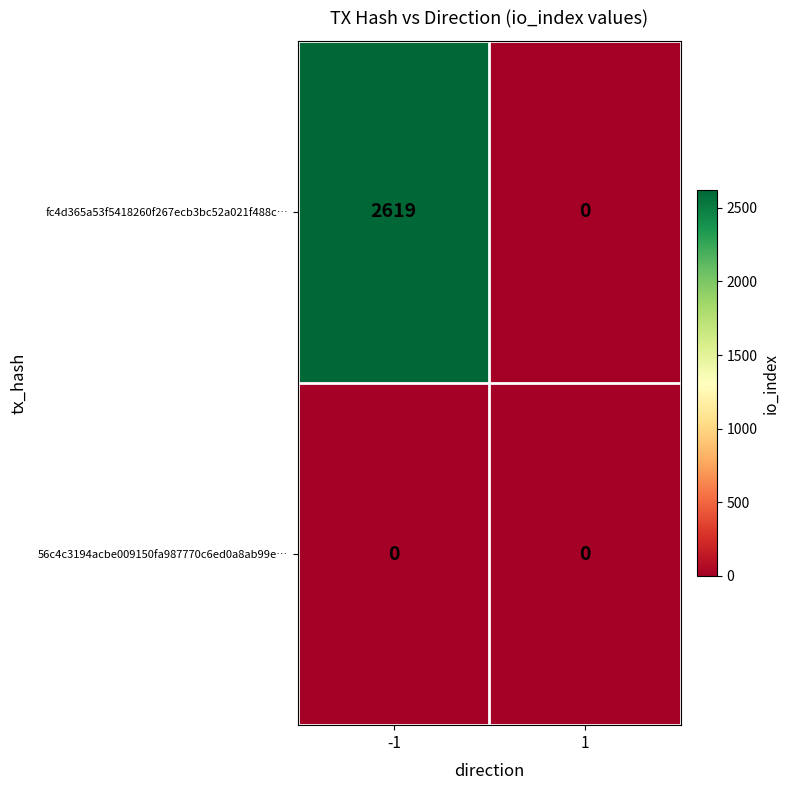

The fc4d365a53f5418260f267ecb3bc52a021f488c… series shows 1777 at 1. True or false?

False